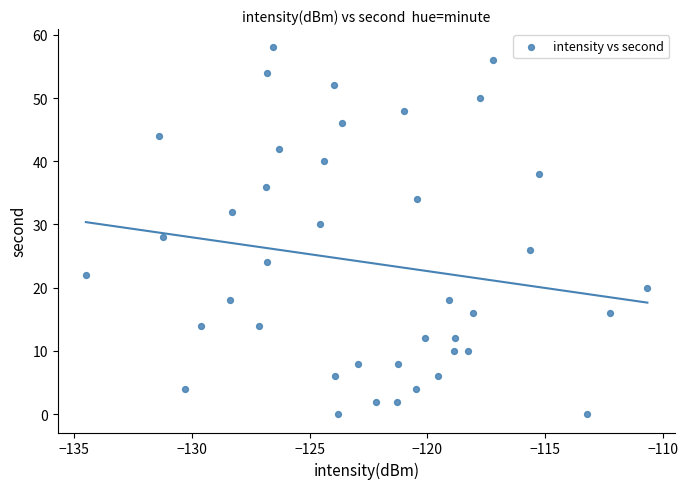

What is the range of Y values (max minus min)?

58